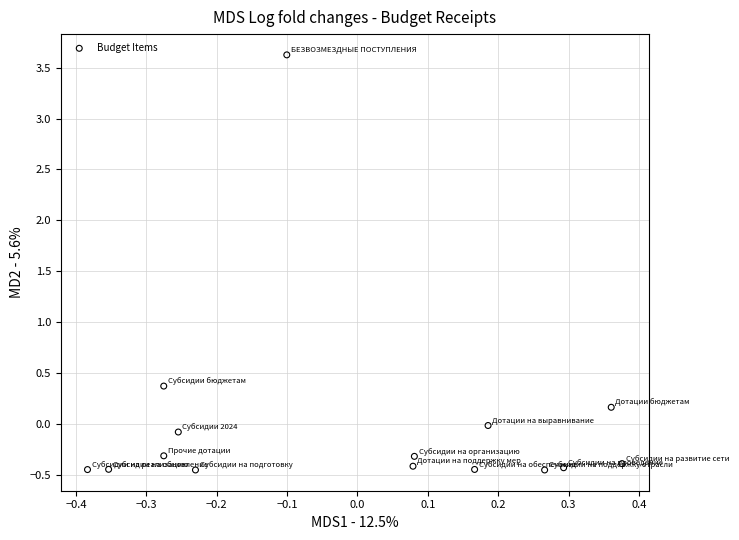

What is the range of Y values (max minus min)?

4.1